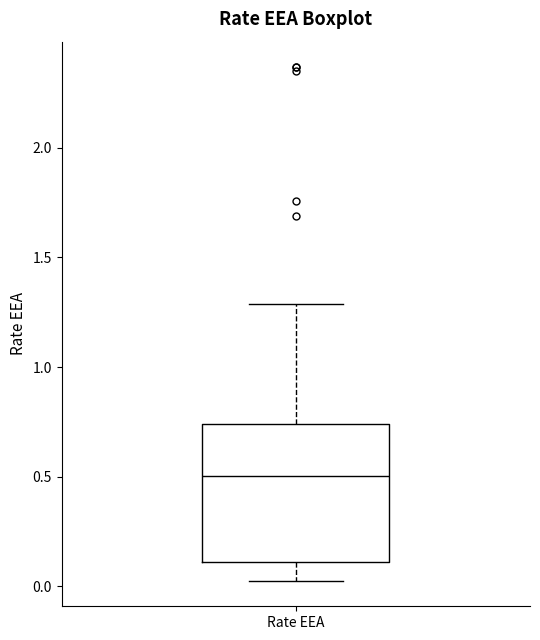

Read this box plot against the y-axis: the position of the median line, the range covered by the box, and the ends of both whiskers. The values are not printed on the chart, so give them approximately, as read against the axis.

median 0.50, box 0.10 to 0.75, whiskers 0.05 to 1.30